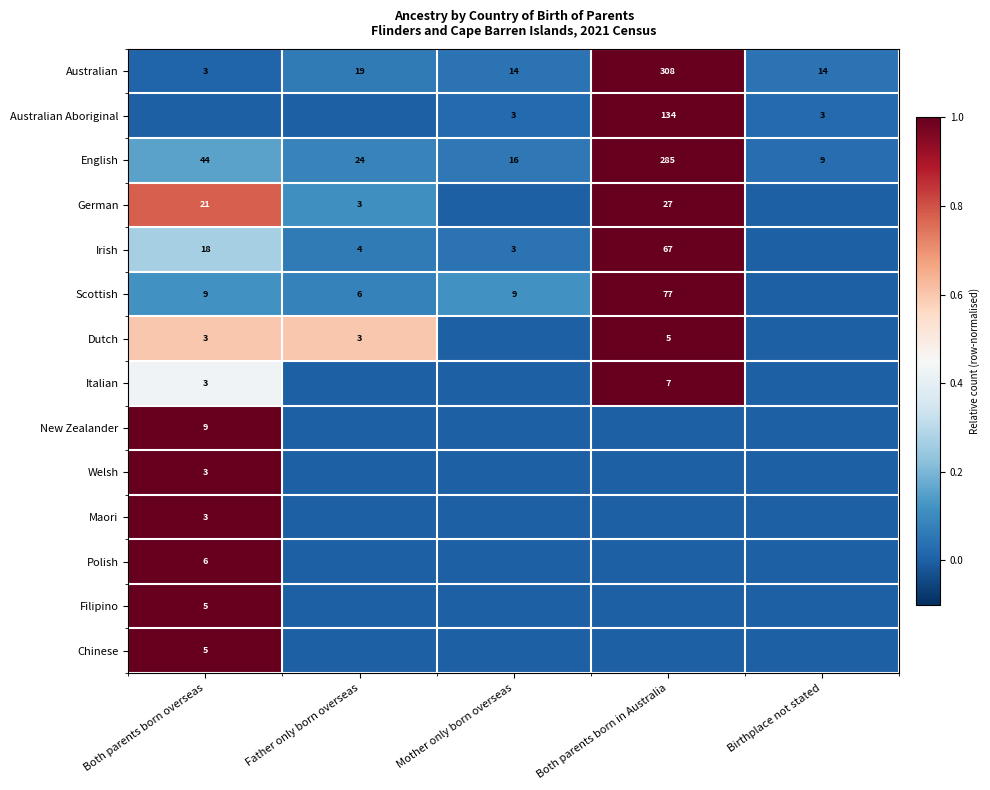

The value of Dutch at Both parents born overseas is 3. True or false?

True